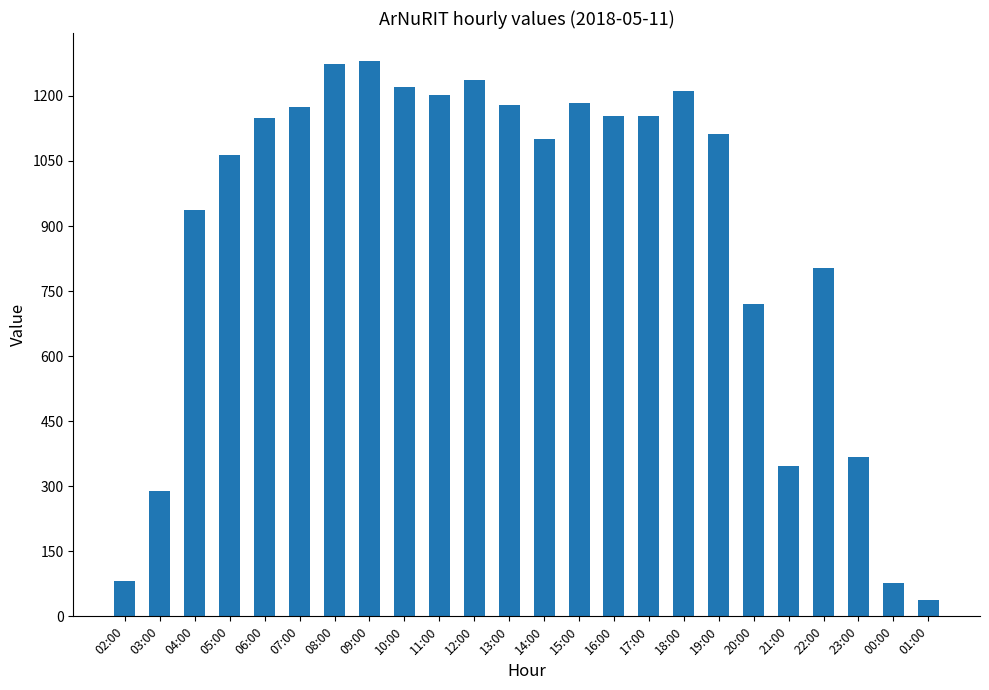

Where is the data nearest to the value 659?

20:00